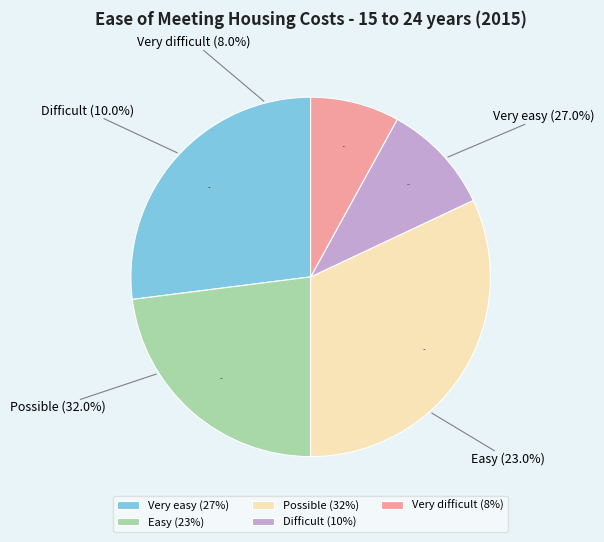

Is Very easy the majority of the pie?

No